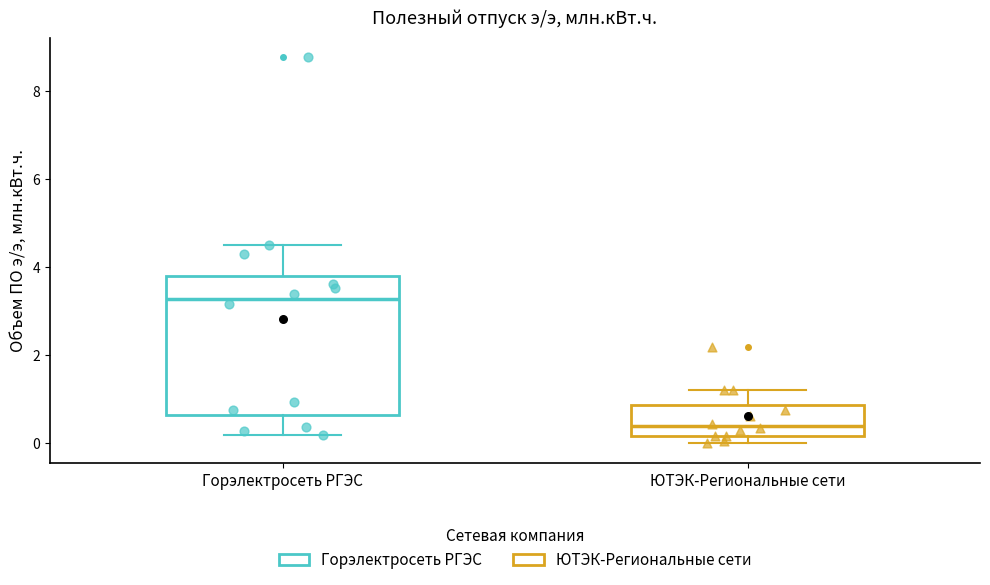

Reading left to right, read every box against the y-axis: the position of its median line, the range the box covers, and the ends of its whiskers. The values are not printed on the chart, so give them approximately, as read against the axis.

Горэлектросеть РГЭС: median 3.2, box 0.6 to 3.8, whiskers 0.2 to 4.4
ЮТЭК-Региональные сети: median 0.4, box 0.2 to 0.8, whiskers 0.0 to 1.2